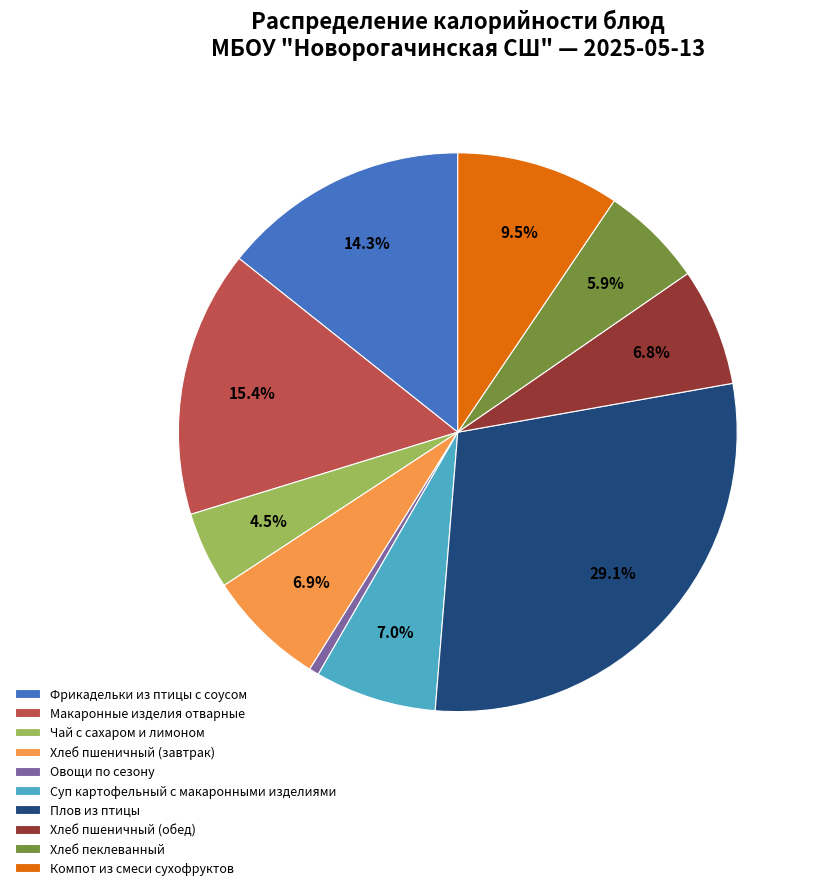

Does Хлеб пшеничный (обед) account for over 50% of the chart?

No